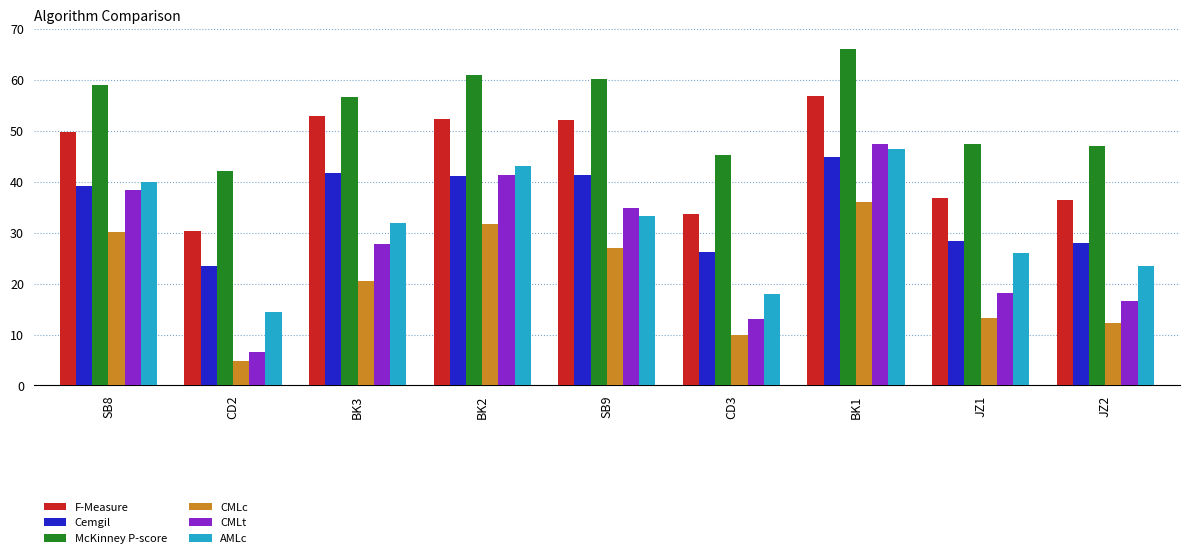

Which series has the largest range (max minus min)?

CMLt